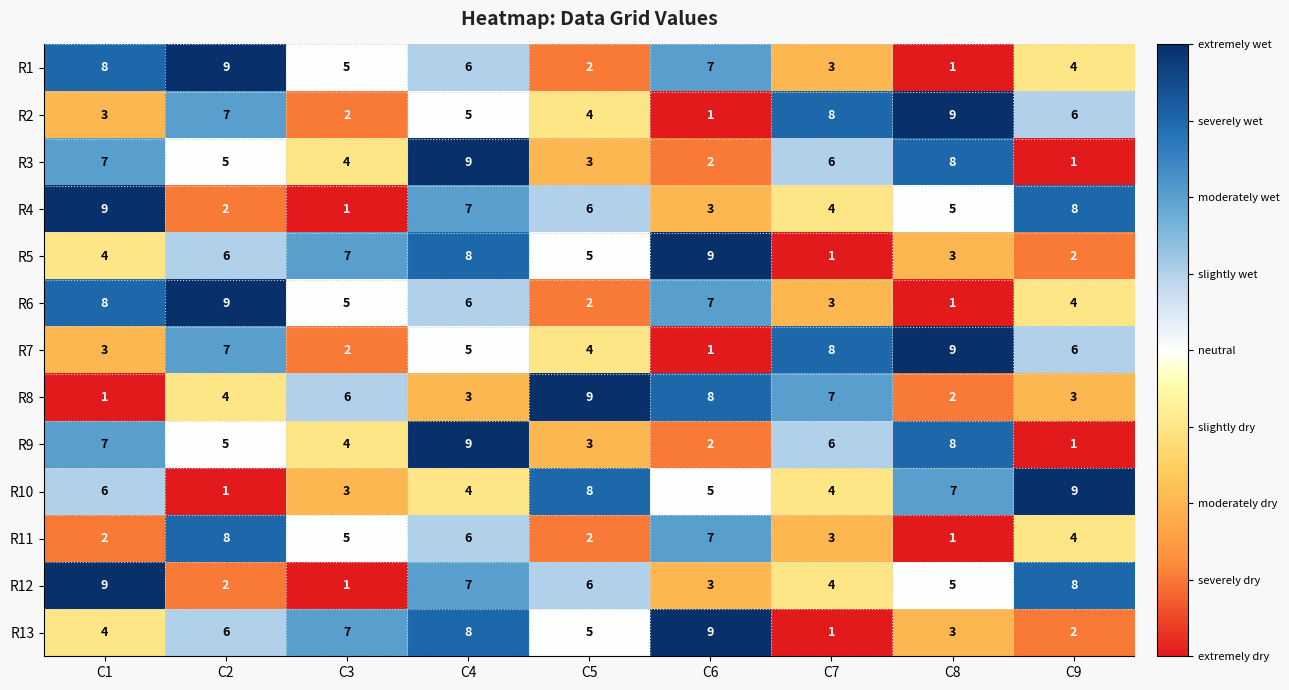

At which category is the sum across all series the highest?

C4